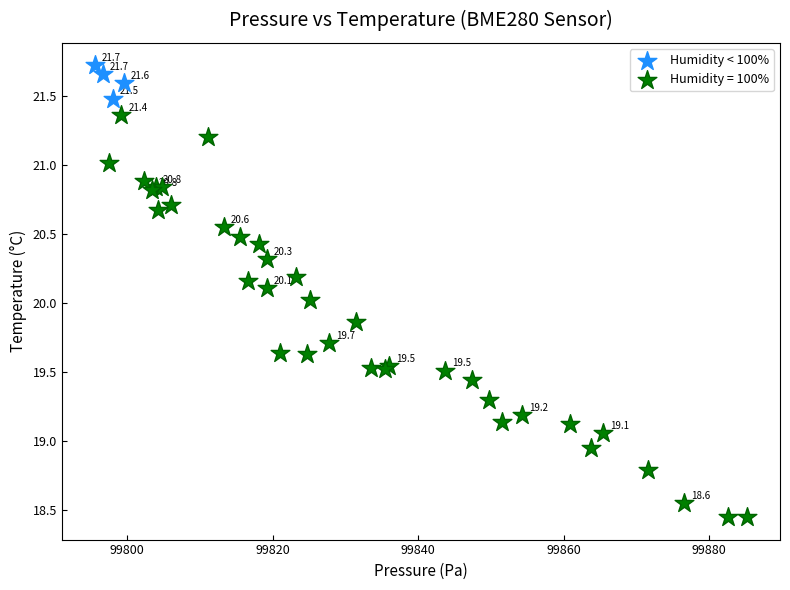

Which series reaches the maximum Y coordinate?

Humidity < 100%